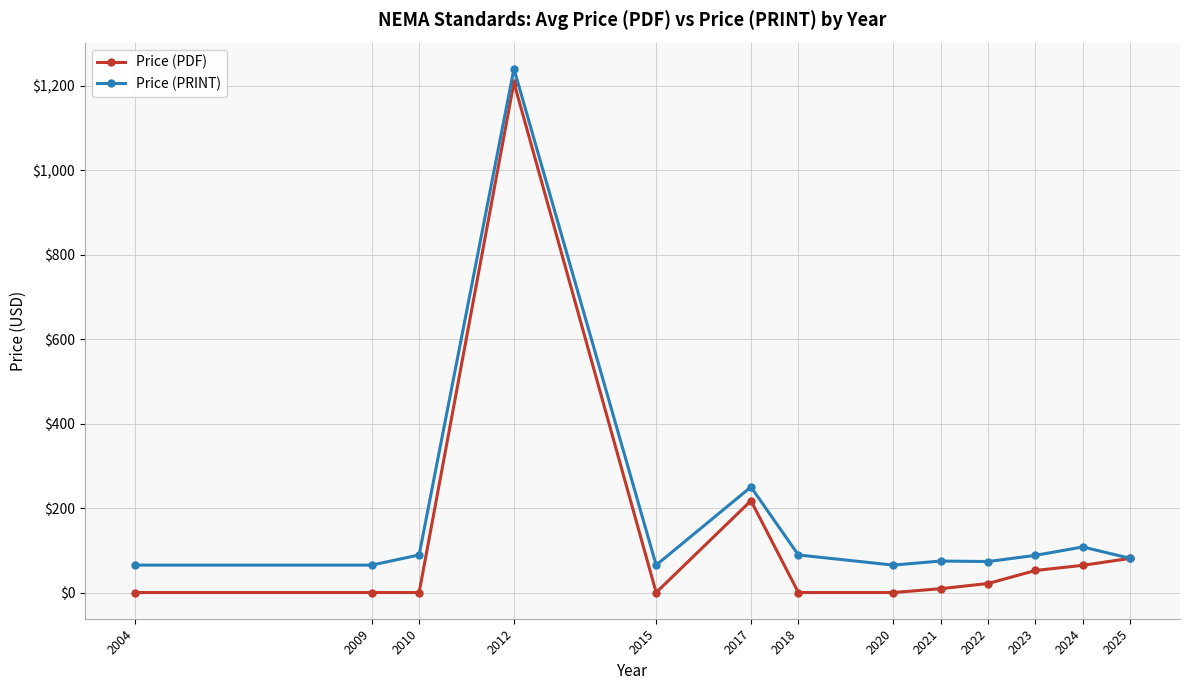

At 2015, list the series in order from largest to smallest.

Price (PRINT), Price (PDF)